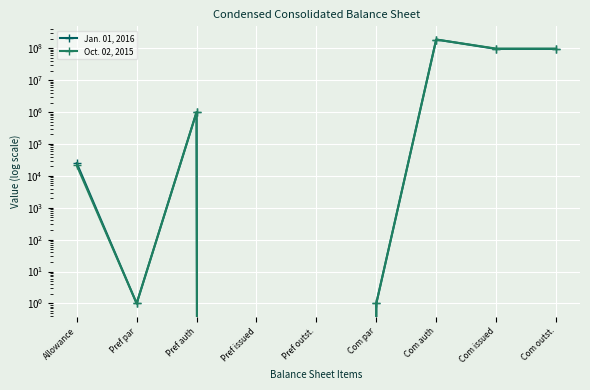

At which category is the sum across all series the highest?

Com auth